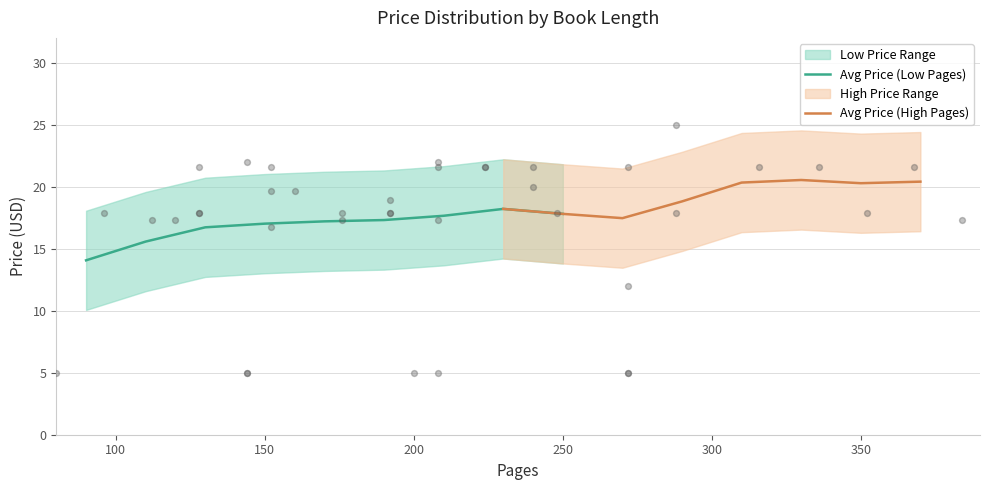

True or false: Avg Price (Low Pages) has a value of 17.8 at 250.

True